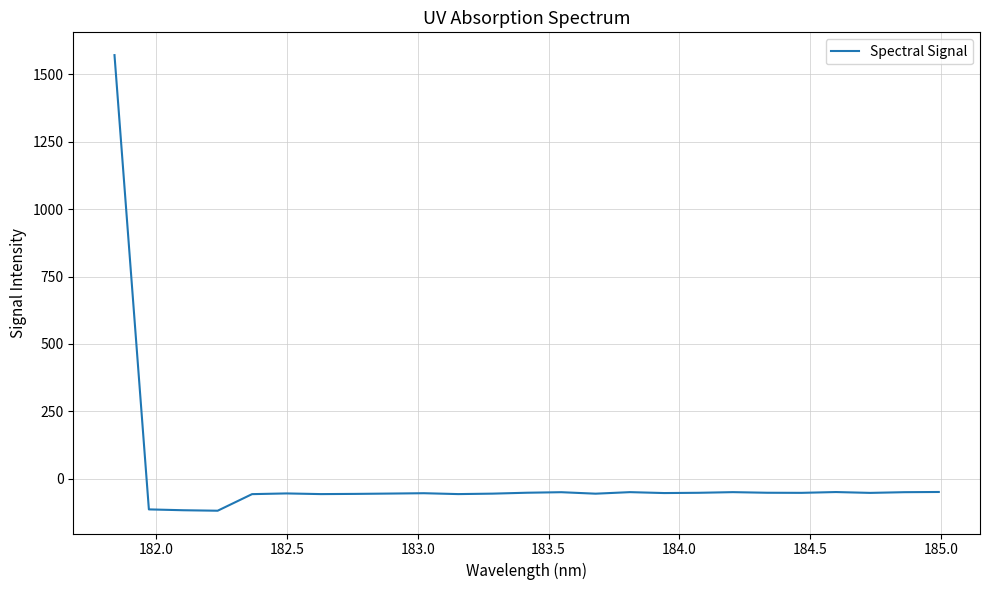

What is the maximum value shown in the chart?

1571.5